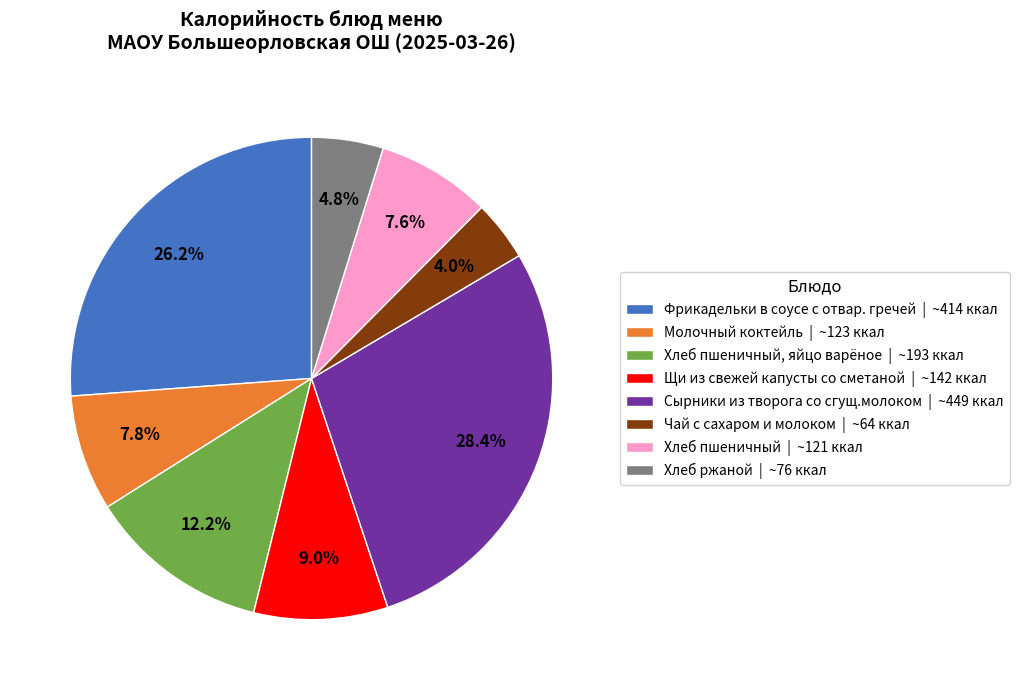

Approximately how many times larger is the value at Молочный коктейль | ~123 ккал compared to Хлеб пшеничный | ~121 ккал?

1.0